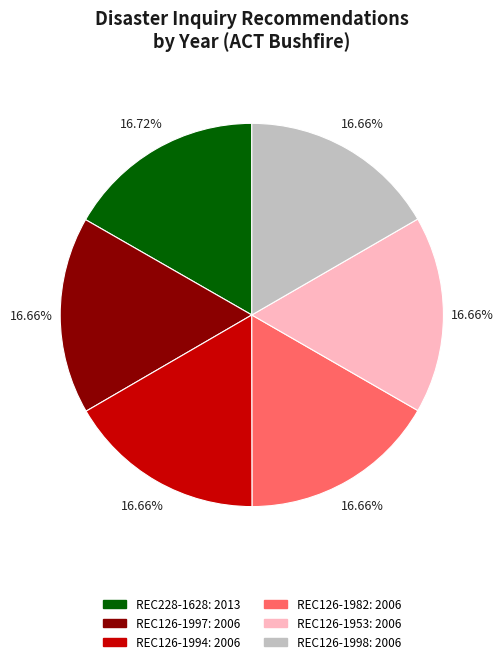

Does REC126-1982 represent more than half of the total?

No